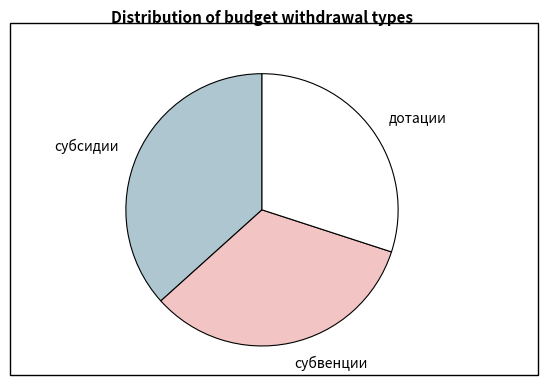

Which slice is the smallest?

дотации